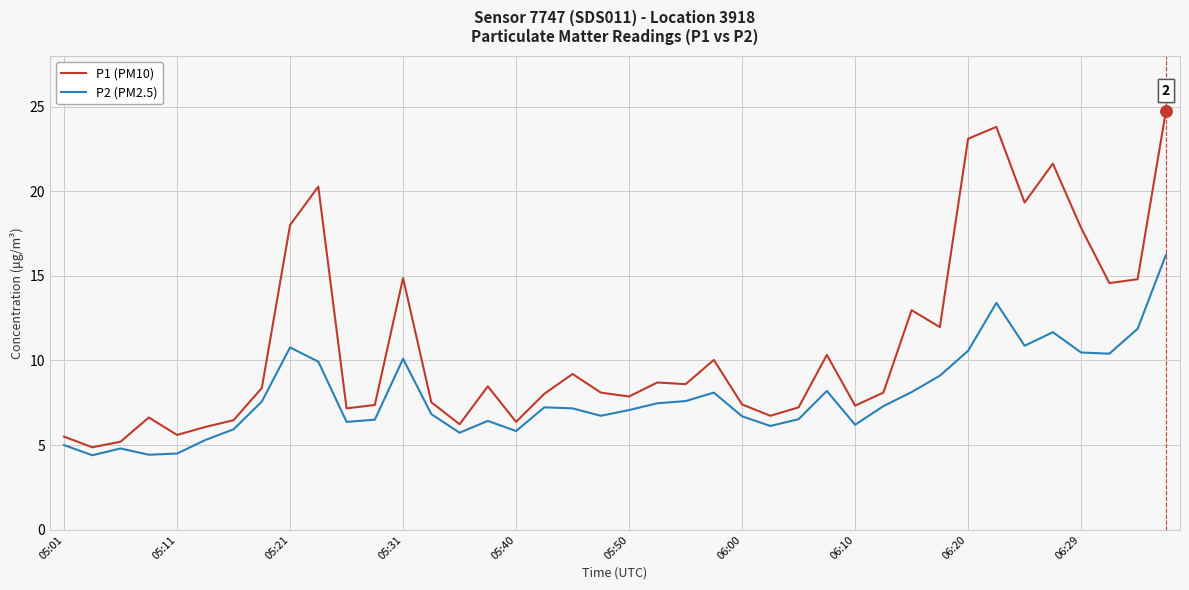

Which series has the largest total across all categories?

P1 (PM10)